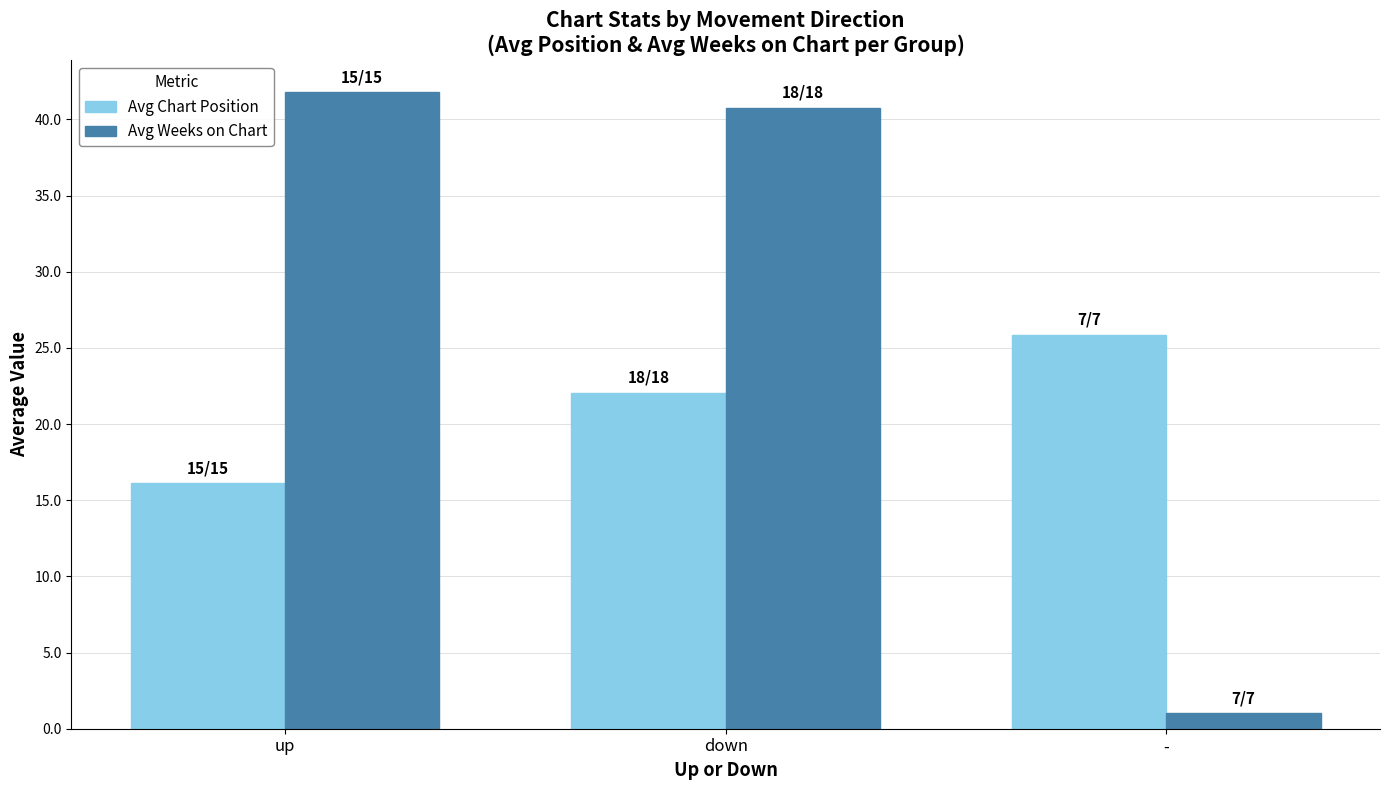

List the series in order of their overall mean, lowest first.

Avg Chart Position, Avg Weeks on Chart